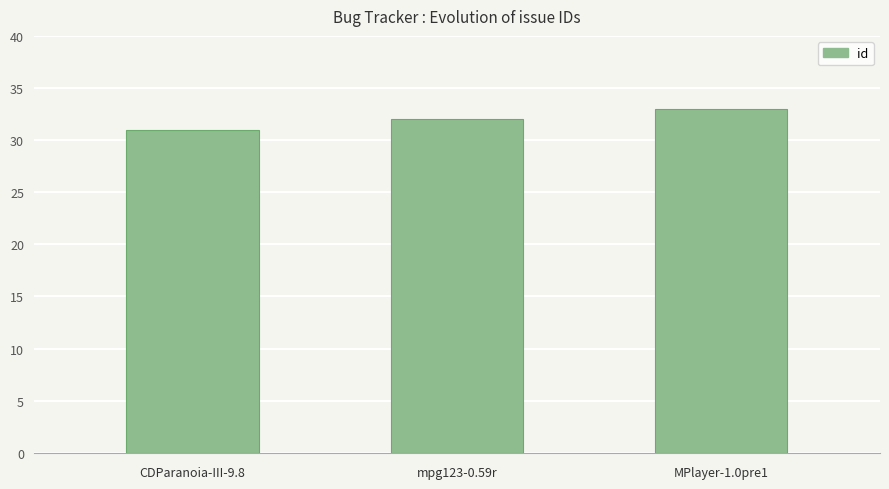

What is the smallest value displayed?

31